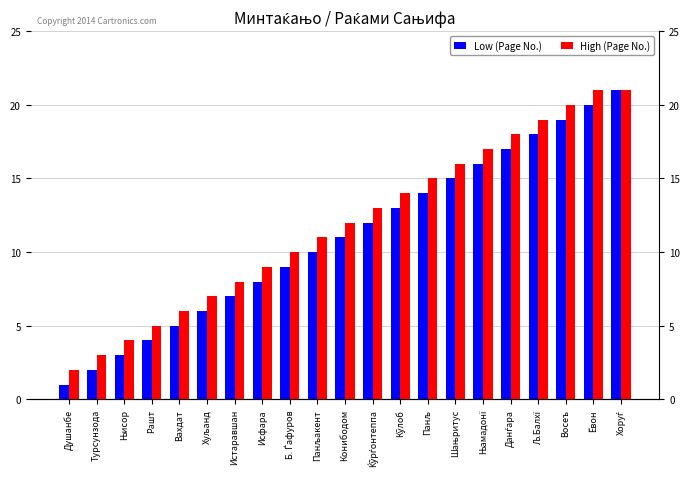

Count the number of data series in this chart.

2